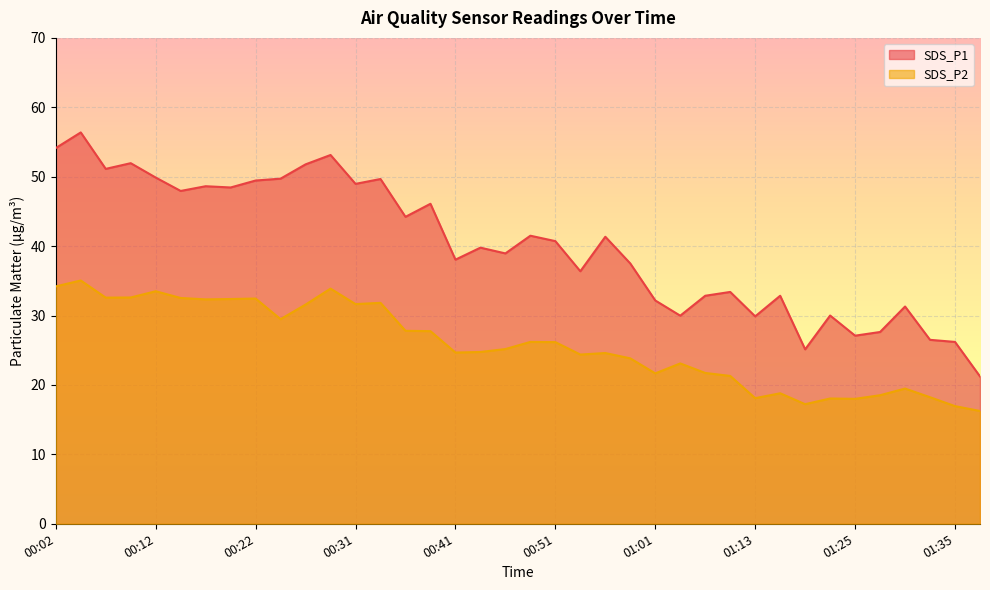

Between 00:12 and 00:36, which series saw the biggest shift?

SDS_P2